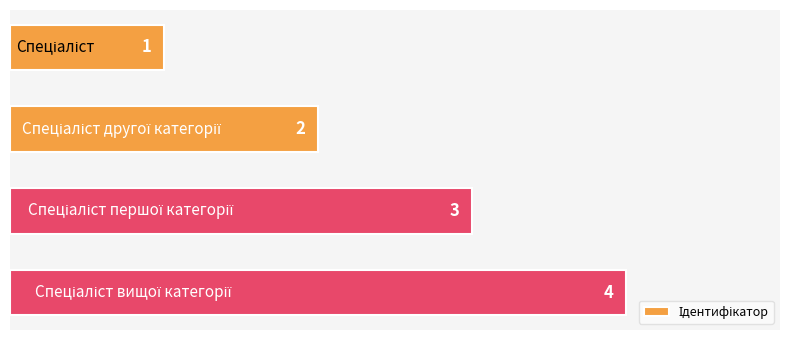

How many data points are less than 3?

2